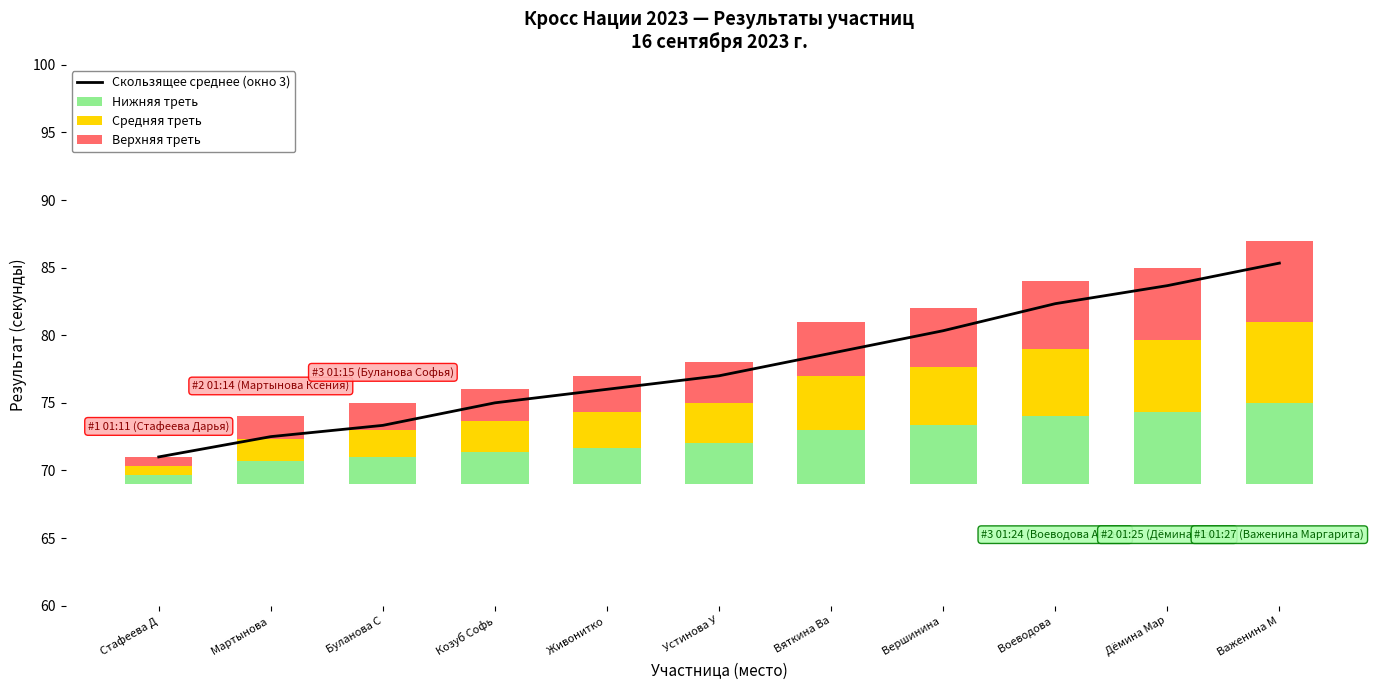

What is the sum of all Скользящее среднее (окно 3) values?

855.2